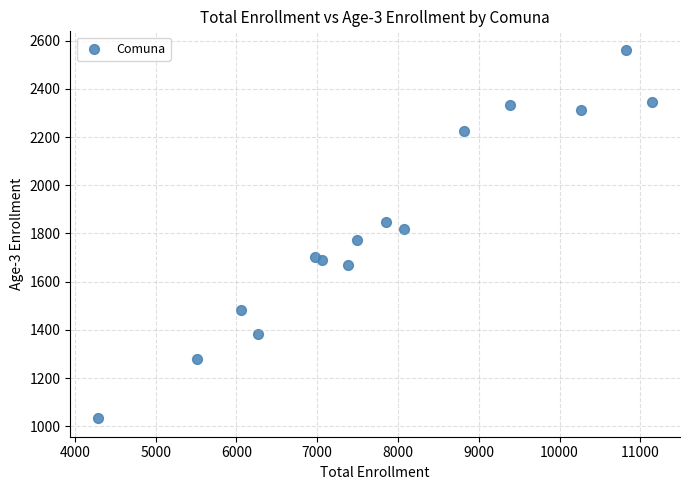

What is the range of Y values (max minus min)?

1529